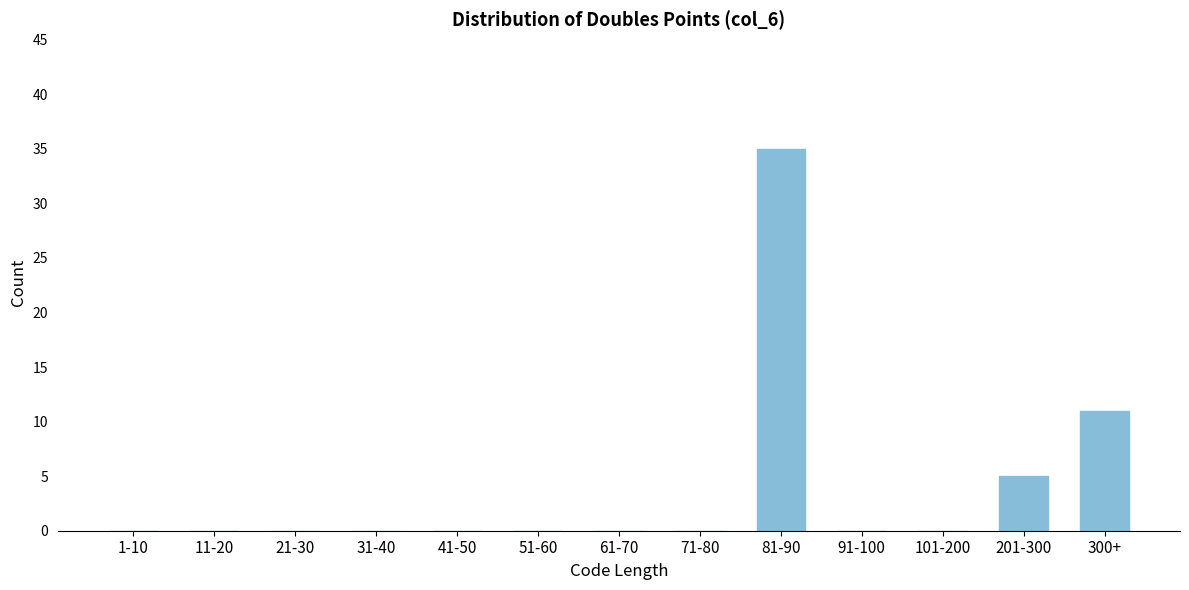

Reading left to right, transcribe all the data shown in this chart.

1-10=0	11-20=0	21-30=0	31-40=0	41-50=0	51-60=0	61-70=0	71-80=0	81-90=35	91-100=0	101-200=0	201-300=5	300+=11